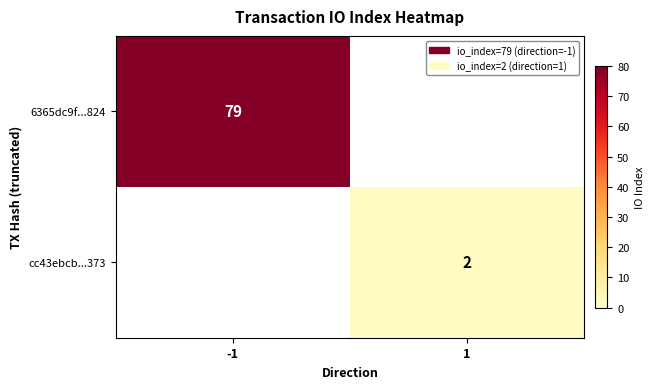

Is it true that 6365dc9f...824 equals 79 at -1?

True